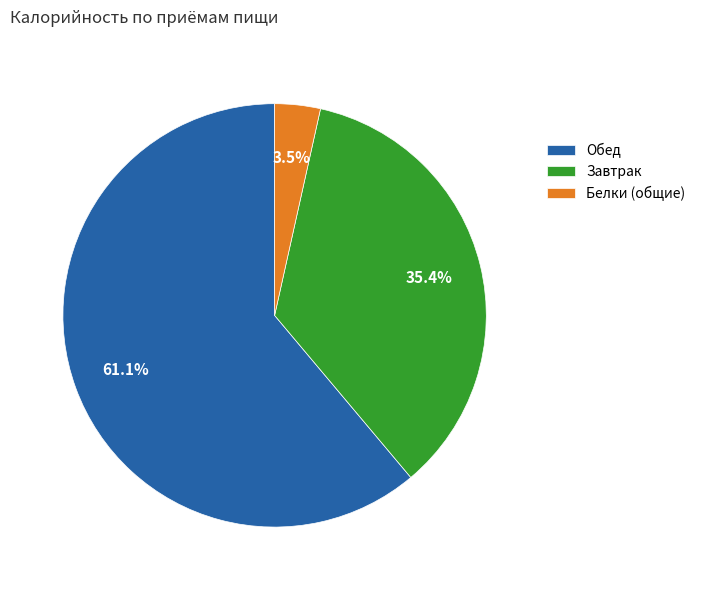

Approximately how many times larger is the value at Обед compared to Завтрак?

1.7